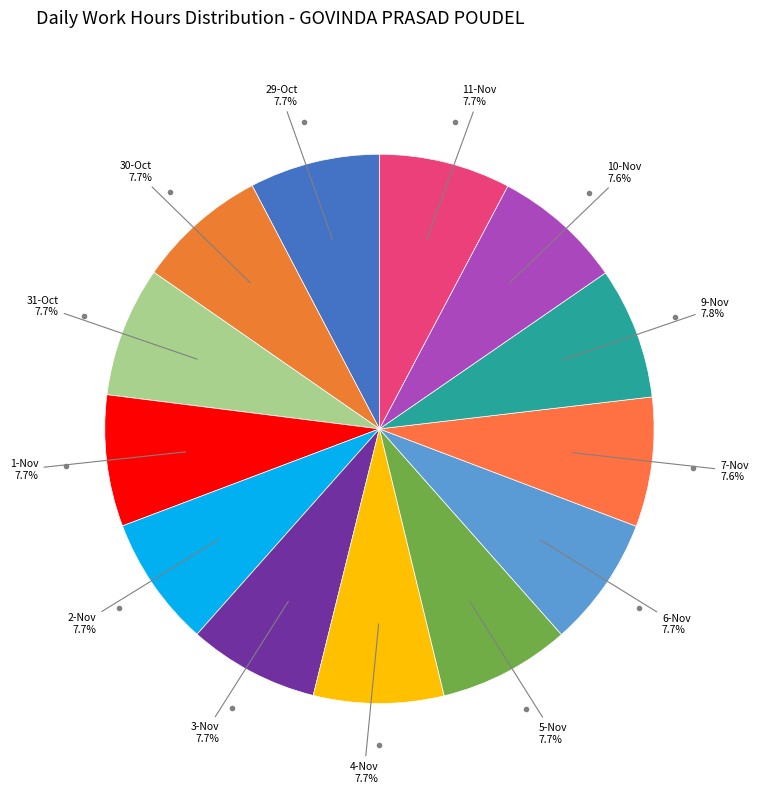

Count the number of slices in the pie.

13